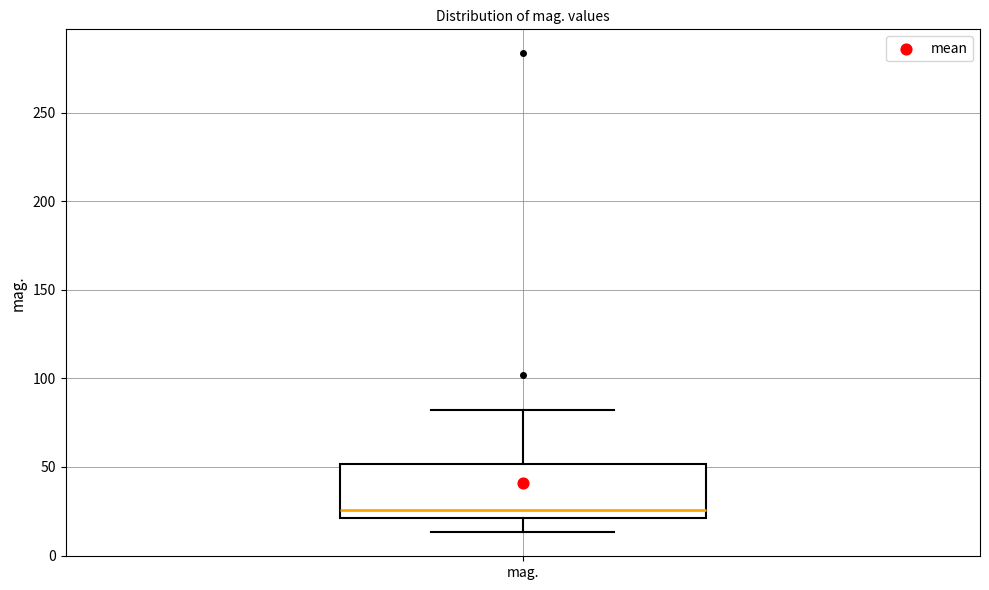

Where does the lower whisker of the box for mag. end on the y-axis? The values are not printed on the chart, so give them approximately, as read against the axis.

15